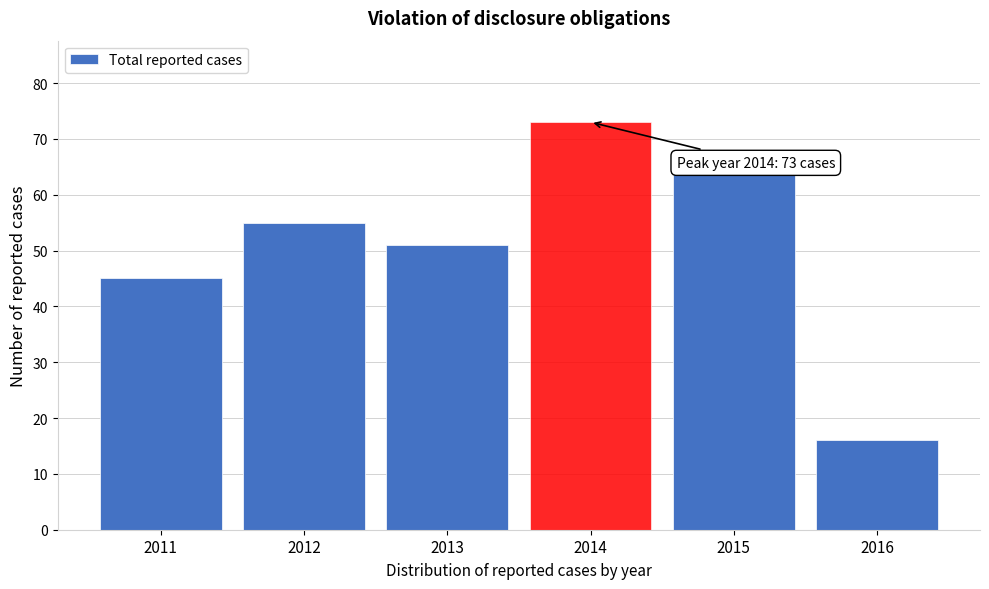

Reading right to left, list all the values displayed in this chart.

2016=16	2015=64	2014=73	2013=51	2012=55	2011=45